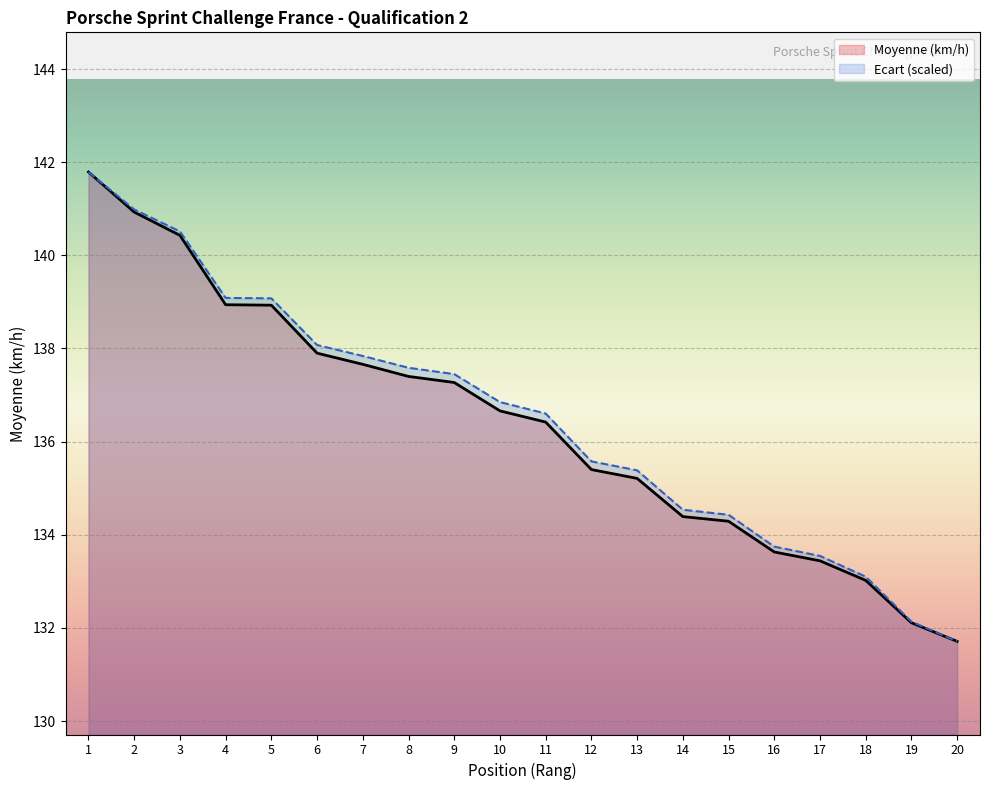

How many values in the Moyenne series are below 136?

9